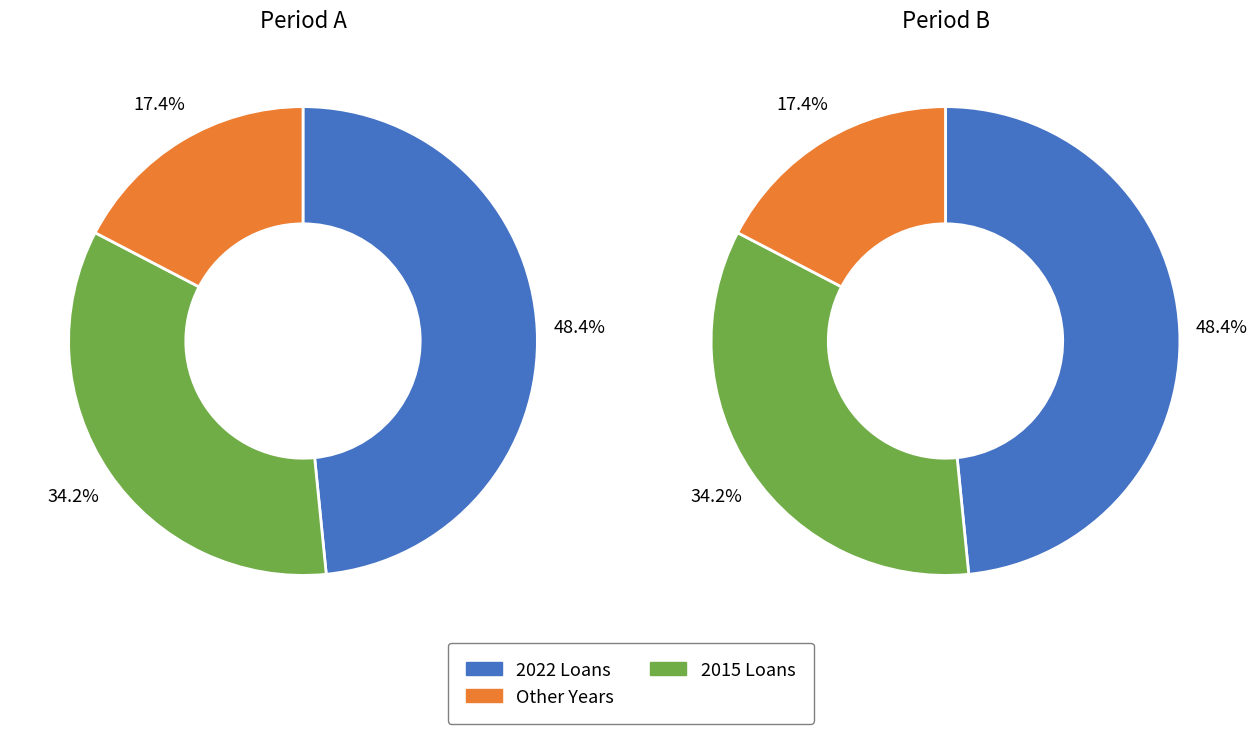

Is it true that 6 is 1% of the pie?

False